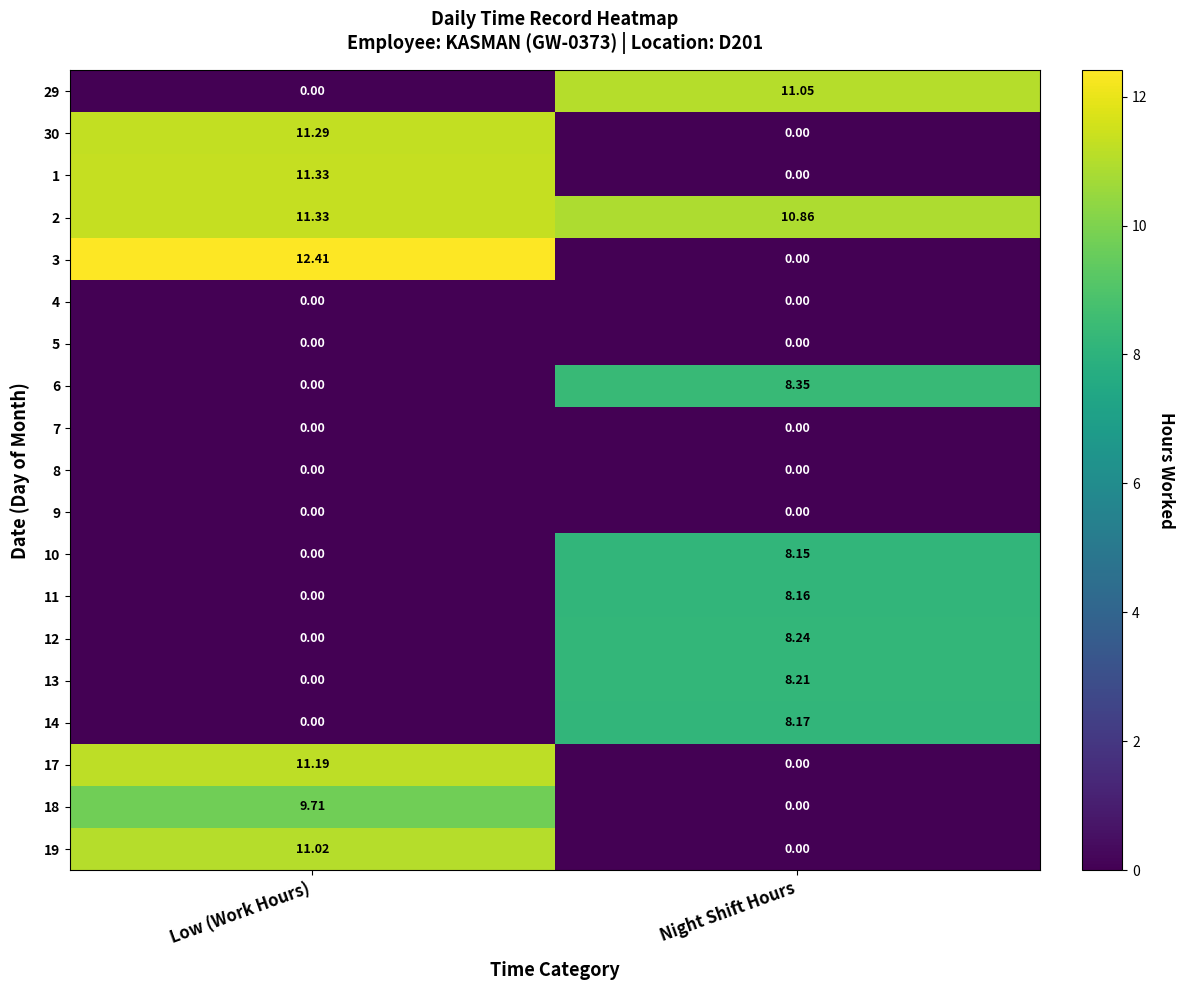

At which label does 18 first exceed 9?

Low (Work Hours)